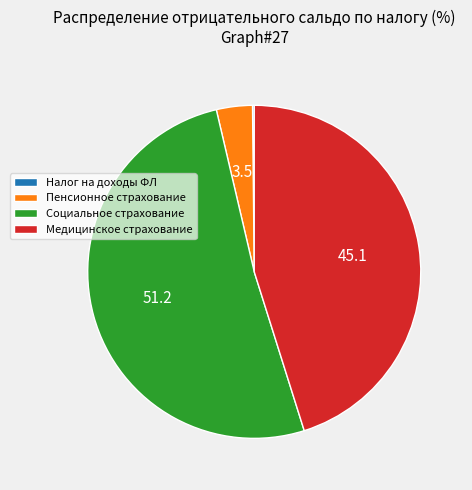

Combined, do Социальное страхование and Медицинское страхование account for over 50%?

Yes